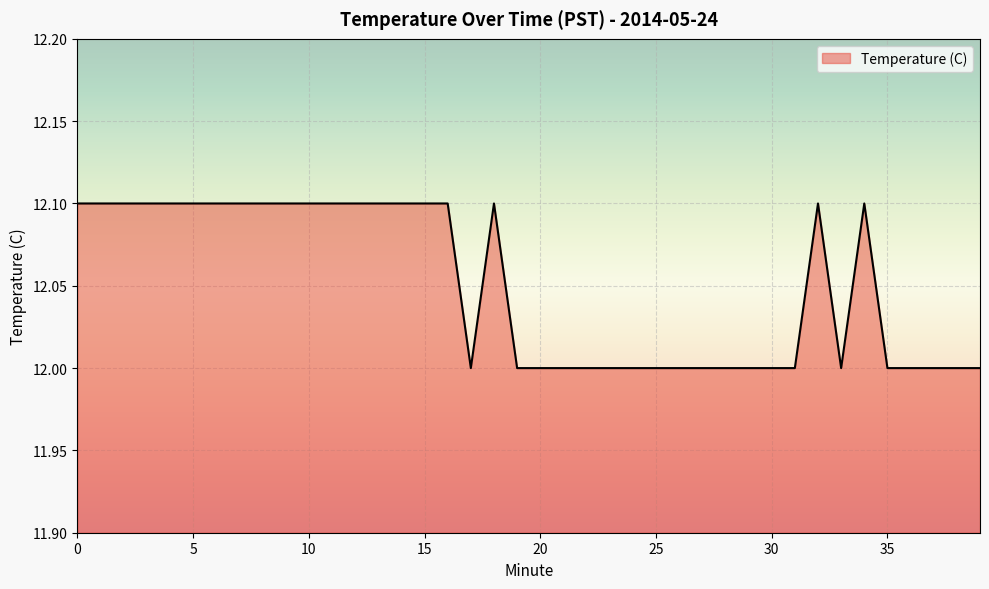

What is the minimum value shown in the chart?

12.0